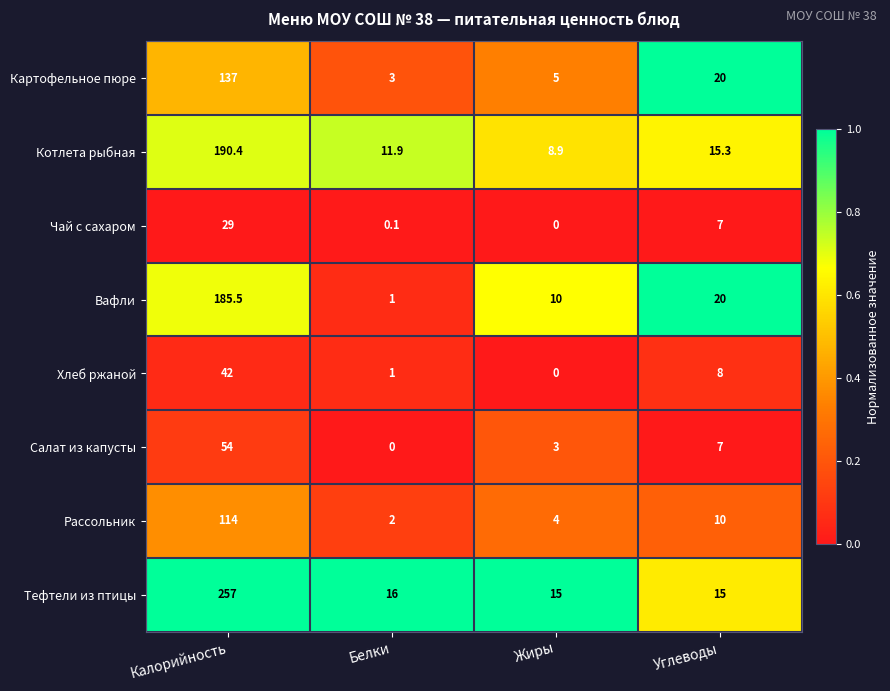

Is it true that Тефтели из птицы equals 15.0 at Углеводы?

True